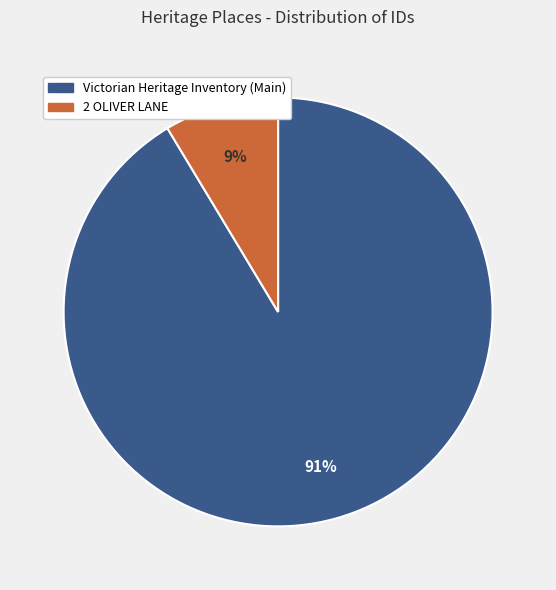

Is there a majority slice in this chart?

Yes